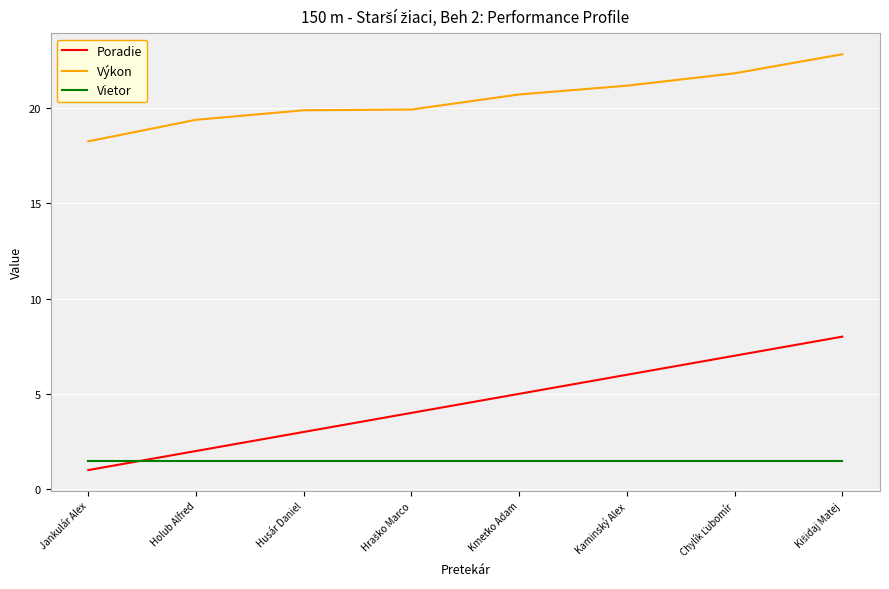

What is the approximate value of Poradie at Husár Daniel?

3.0